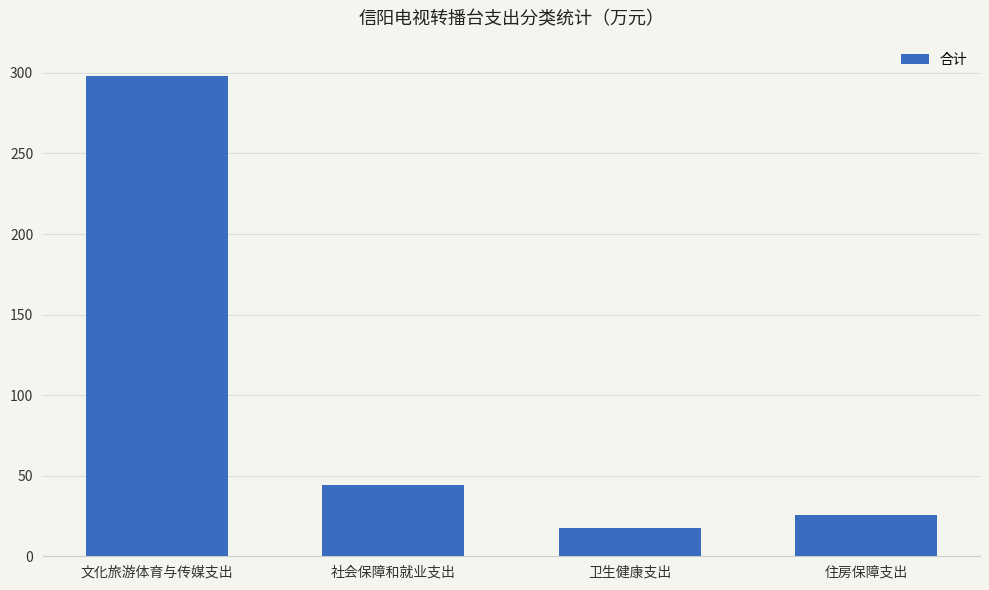

Where is the data nearest to the value 157?

社会保障和就业支出